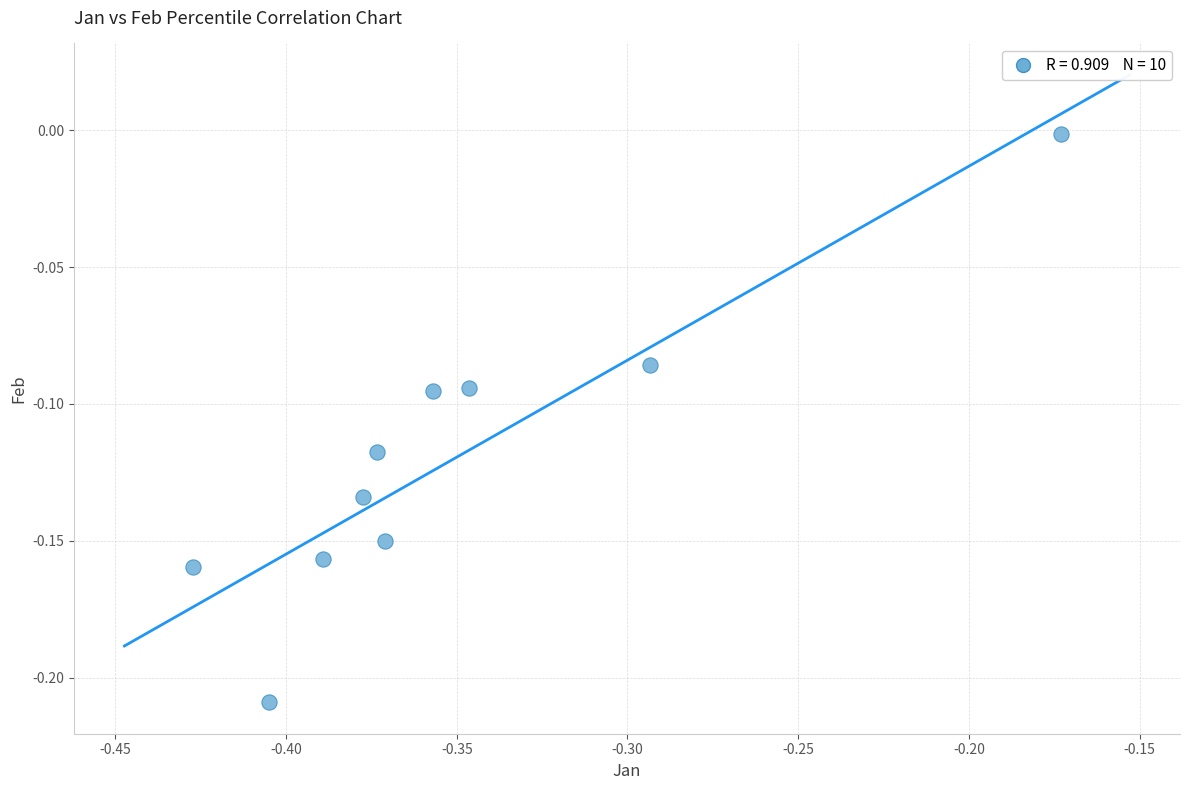

What is the range of X values (max minus min)?

0.3